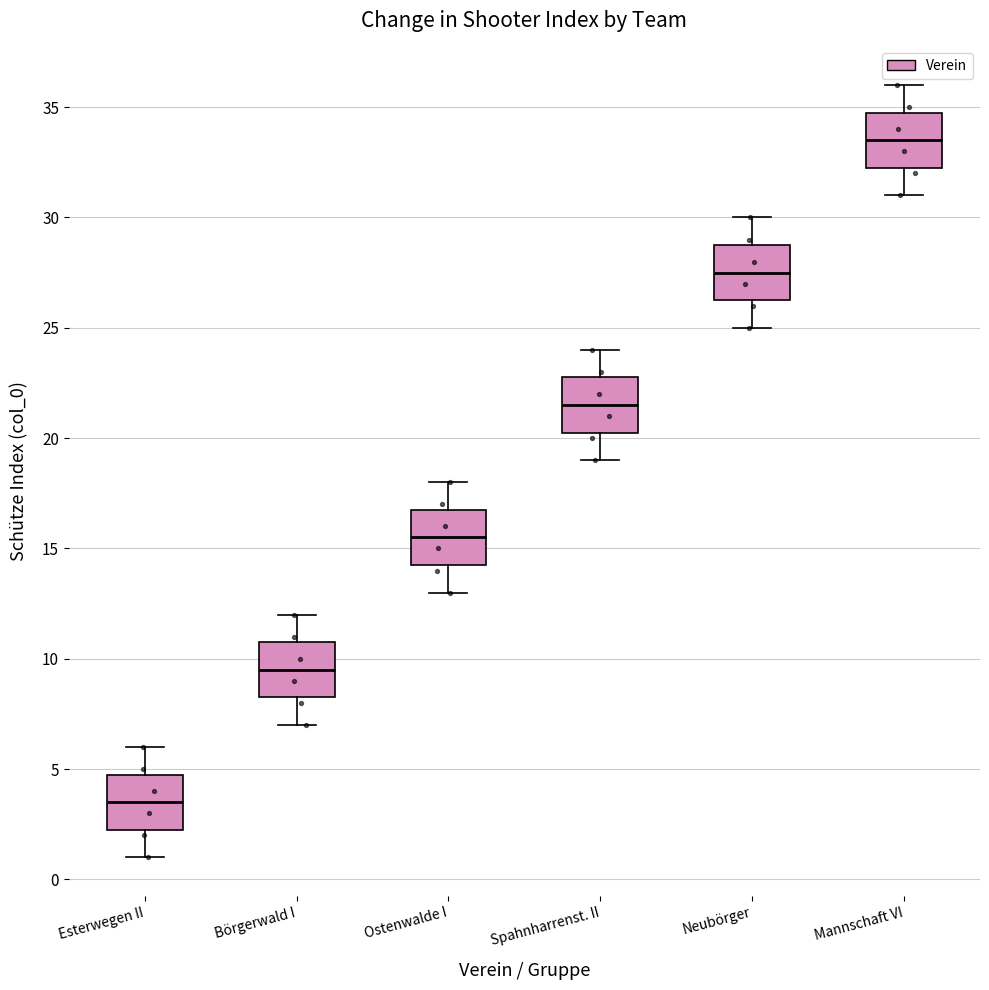

Reading left to right, read every box against the y-axis: the position of its median line, the range the box covers, and the ends of its whiskers. The values are not printed on the chart, so give them approximately, as read against the axis.

Esterwegen II: median 3.5, box 2.5 to 5.0, whiskers 1.0 to 6.0
Börgerwald I: median 9.5, box 8.5 to 11.0, whiskers 7.0 to 12.0
Ostenwalde I: median 15.5, box 14.5 to 17.0, whiskers 13.0 to 18.0
Spahnharrenst. II: median 21.5, box 20.5 to 23.0, whiskers 19.0 to 24.0
Neubörger: median 27.5, box 26.5 to 29.0, whiskers 25.0 to 30.0
Mannschaft VI: median 33.5, box 32.5 to 35.0, whiskers 31.0 to 36.0